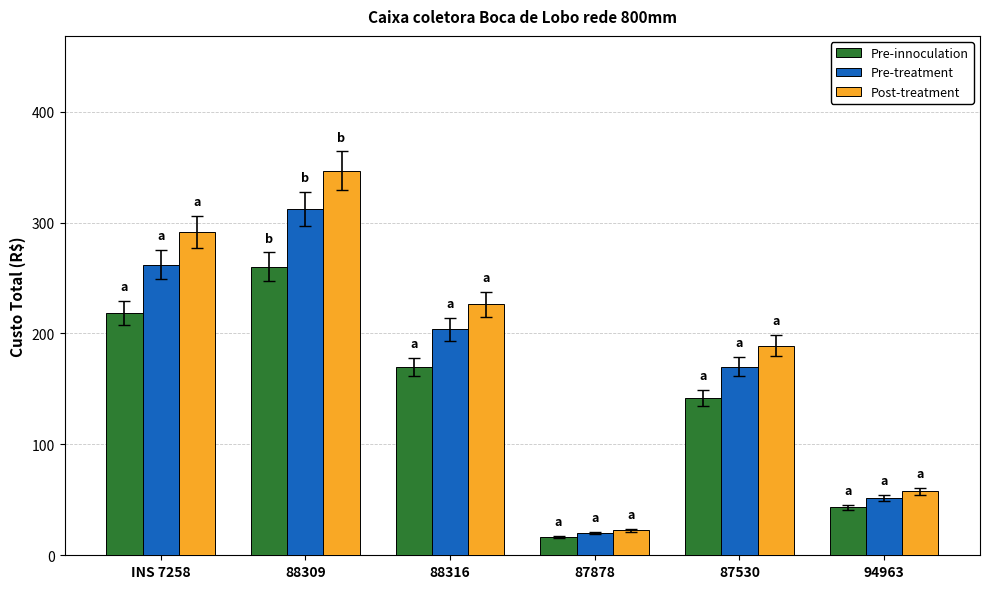

At which category does the chart reach its minimum across all series?

87878